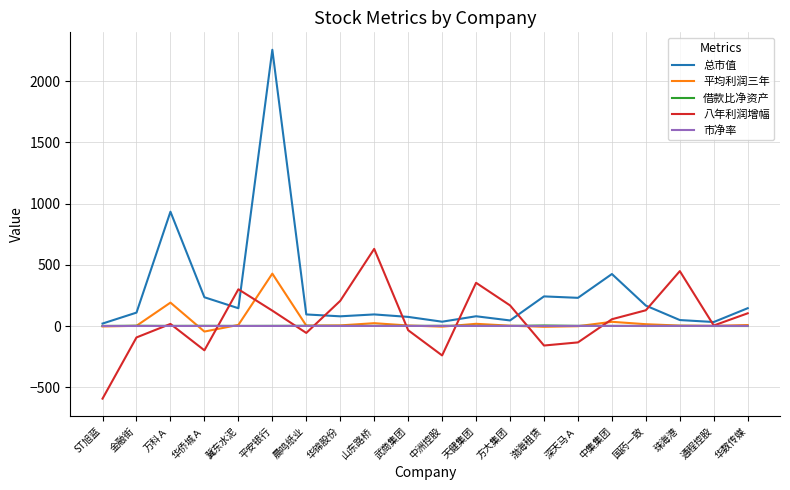

What is the difference between the highest and lowest values at 冀东水泥?

299.3